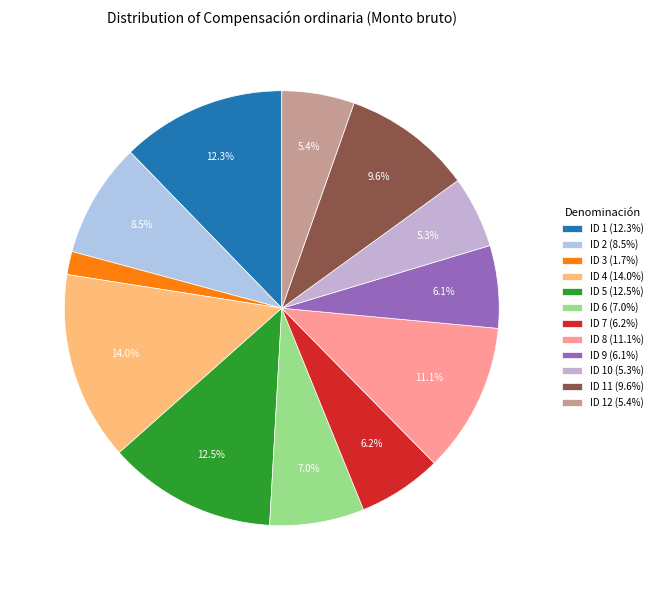

Is there any slice that represents more than half of the pie?

No